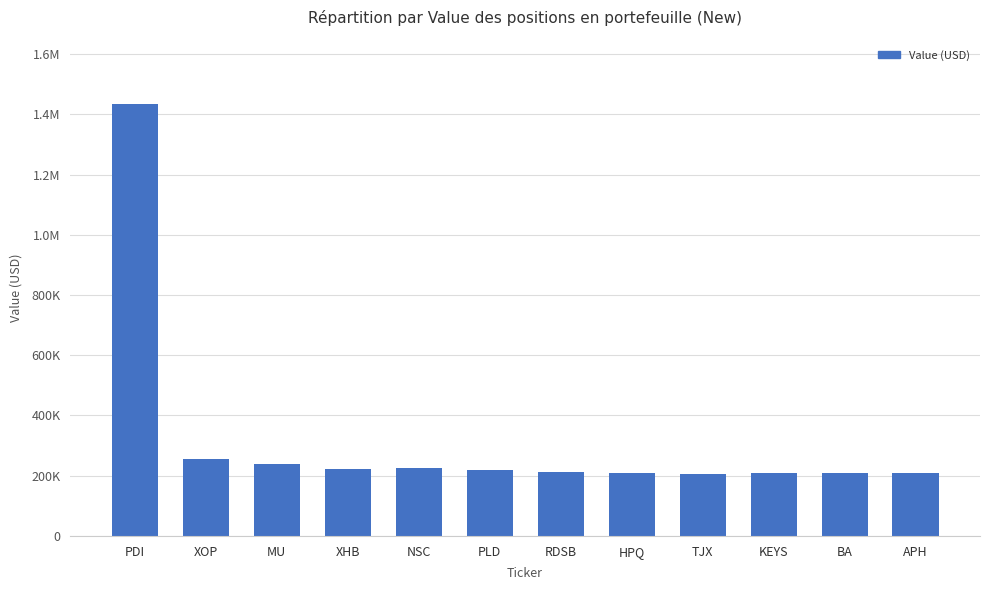

Does the chart contain any negative values?

No